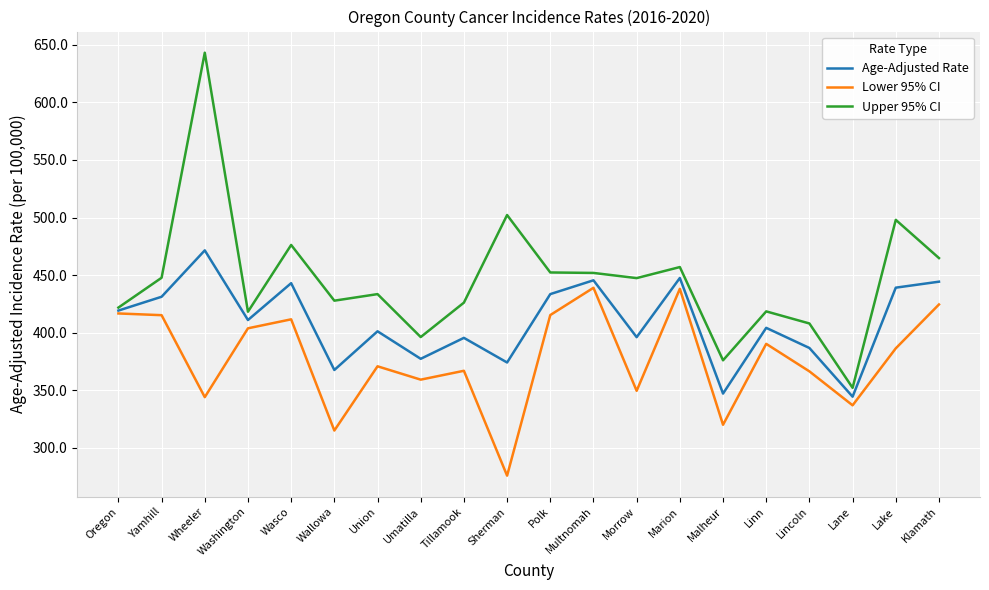

What is the difference between the maximum and minimum values in the Age-Adjusted Rate series?

127.1